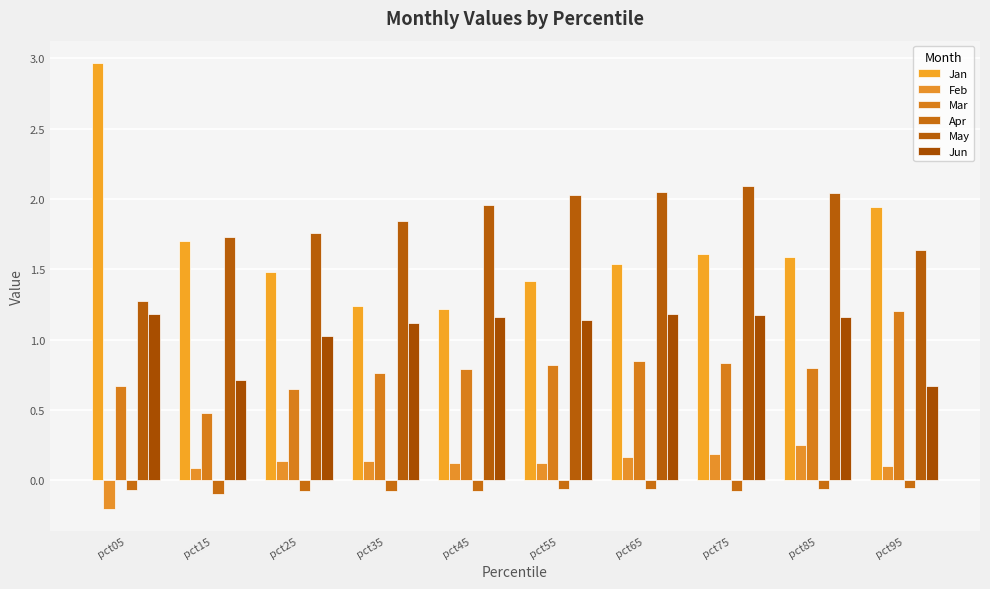

How many groups of bars are there?

10